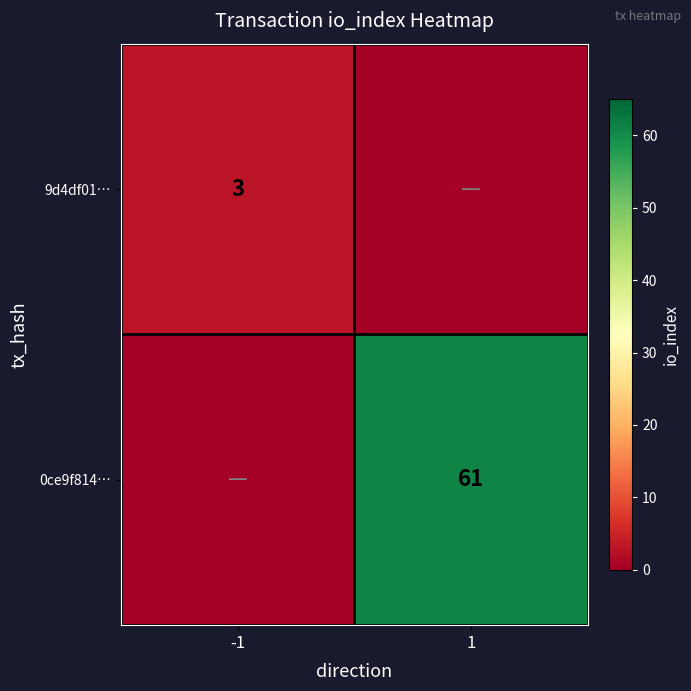

Is the value of 9d4df01… at -1 greater than the value of 0ce9f814… at 1?

No